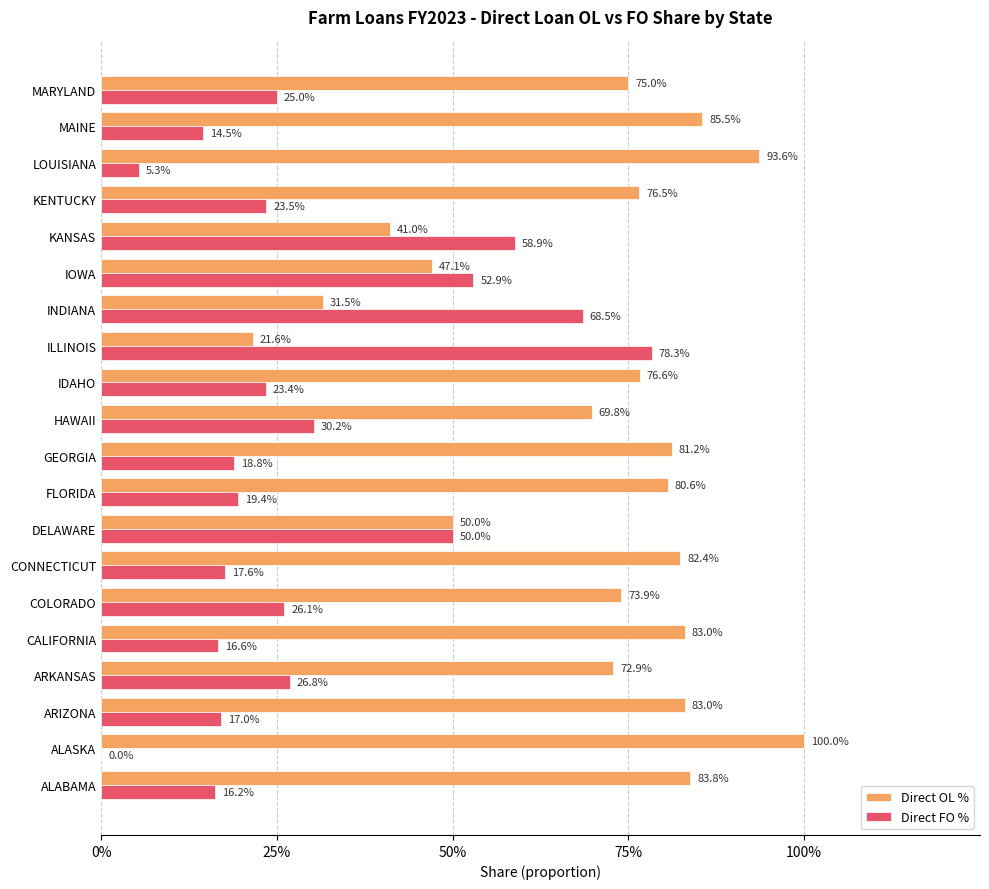

What are all the series names shown in the legend?

Direct OL %, Direct FO %